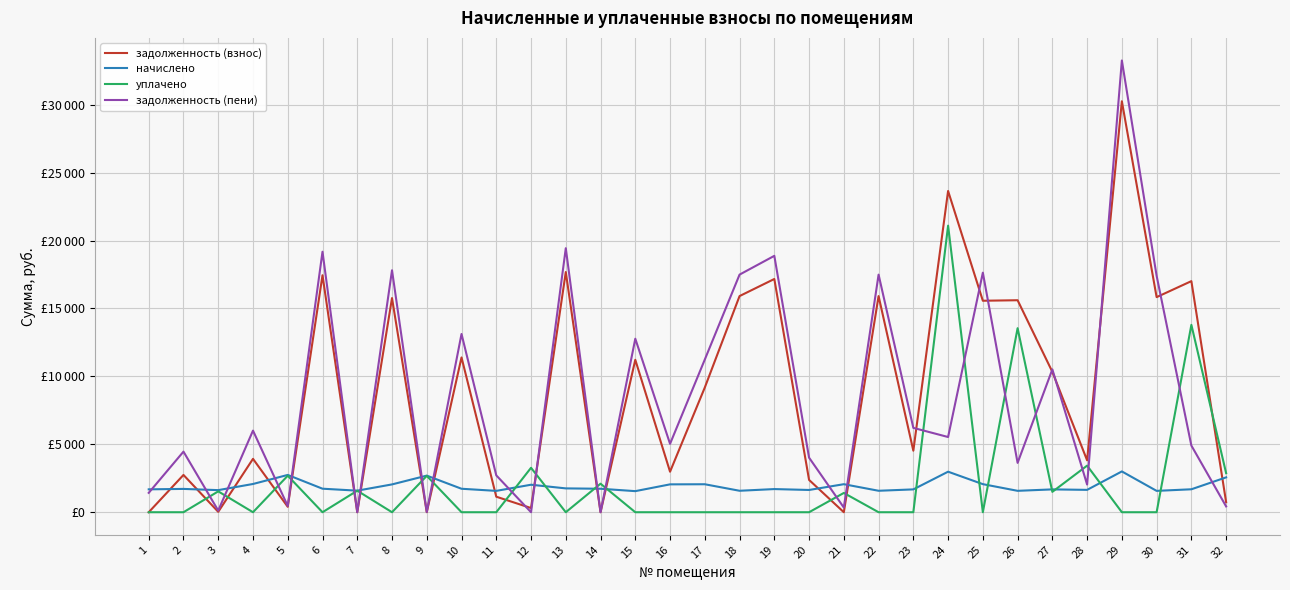

Does the chart display data point markers on the line(s)?

No